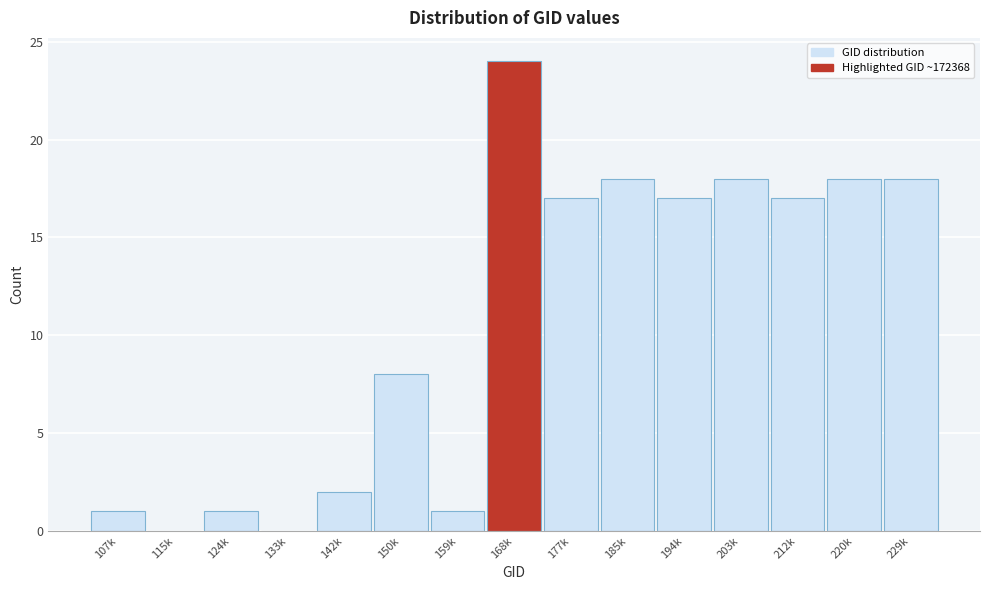

Reading left to right, what are all the values shown in this chart?

107k=1	115k=0	124k=1	133k=0	142k=2	150k=8	159k=1	168k=24	177k=17	185k=18	194k=17	203k=18	212k=17	220k=18	229k=18